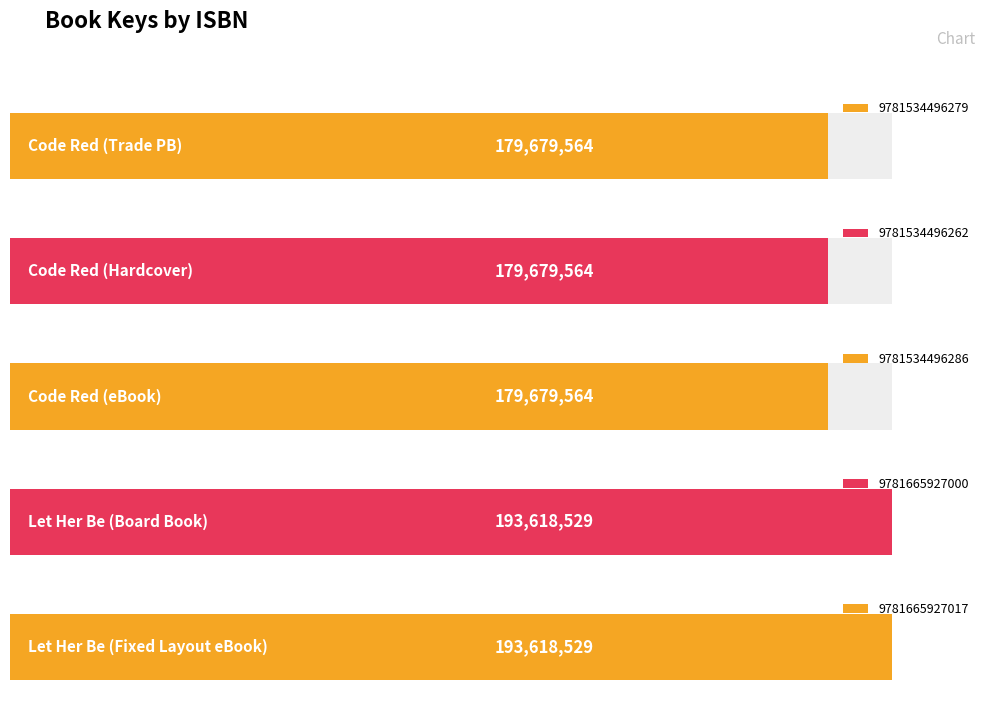

What is the value of the 3rd bar from the left?

179679564